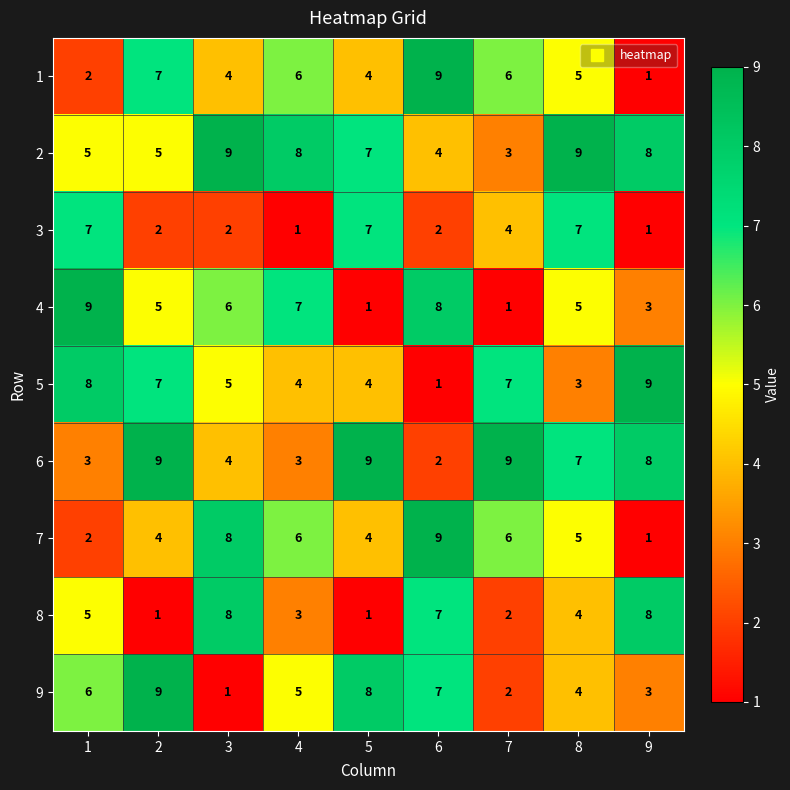

The value of 2 at 6 is 3. True or false?

False